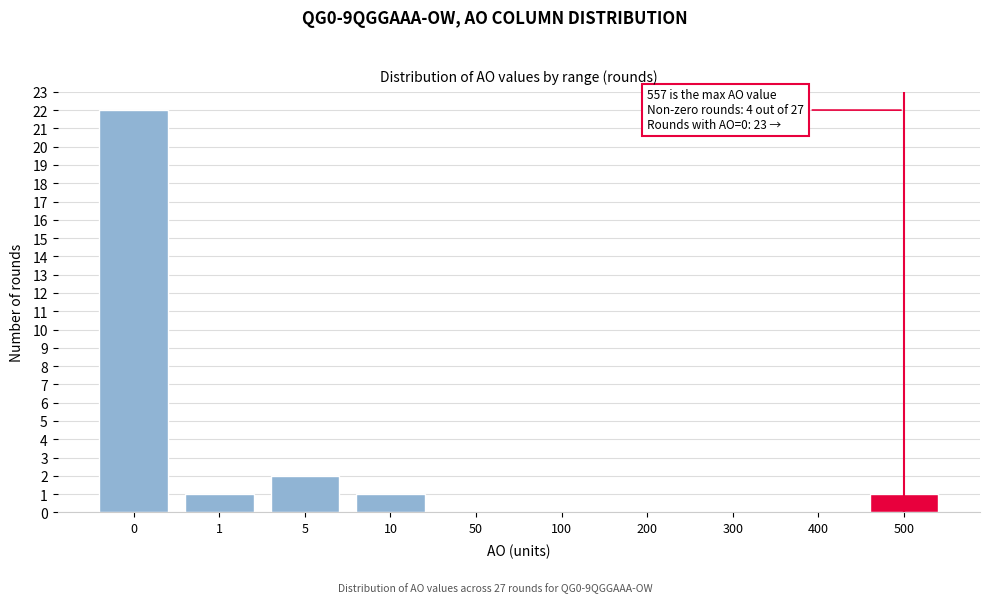

Reading left to right, list all the values displayed in this chart.

0=22	1=1	5=2	10=1	50=0	100=0	200=0	300=0	400=0	500=1